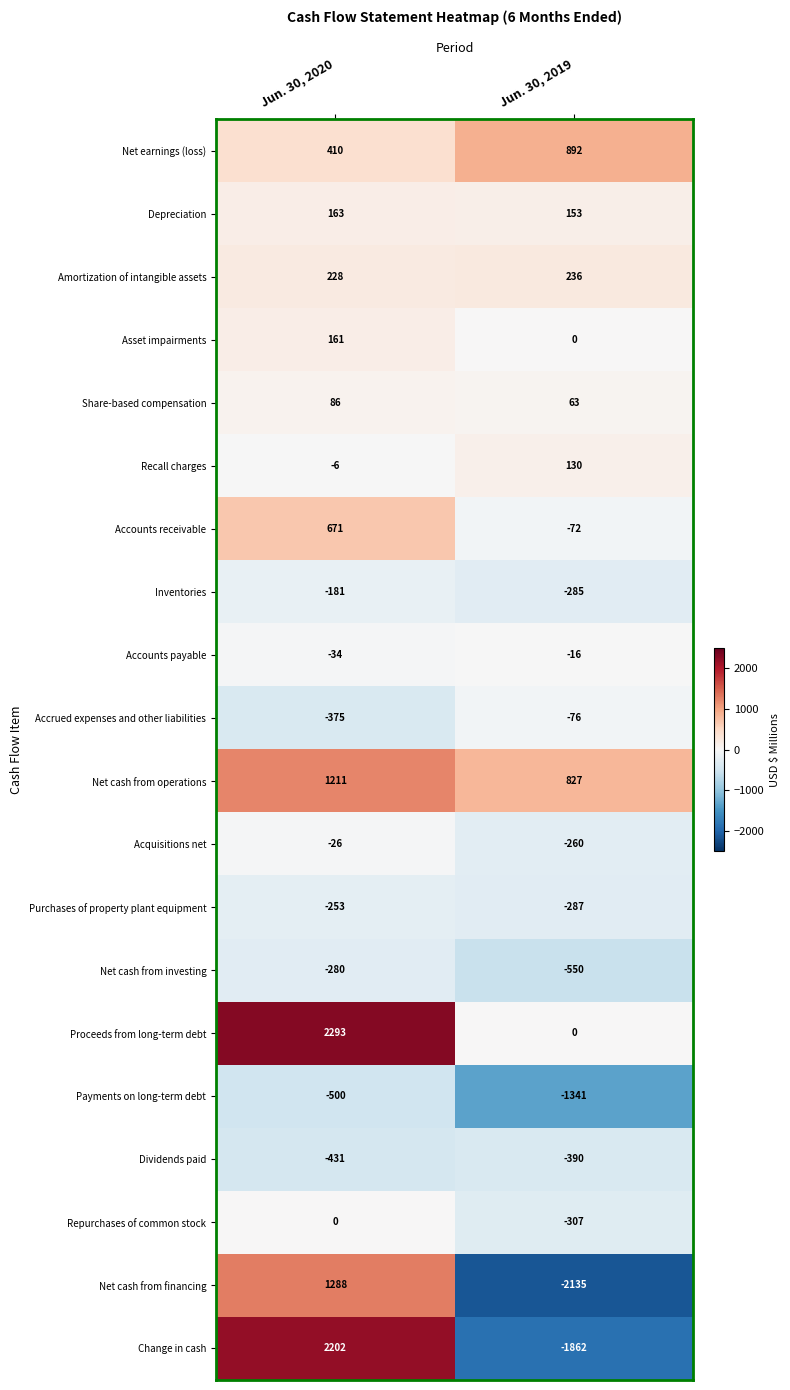

Rank the series at Jun. 30, 2020 from lowest to highest value.

Payments on long-term debt, Dividends paid, Accrued expenses and other liabilities, Net cash from investing, Purchases of property plant equipment, Inventories, Accounts payable, Acquisitions net, Recall charges, Repurchases of common stock, Share-based compensation, Asset impairments, Depreciation, Amortization of intangible assets, Net earnings (loss), Accounts receivable, Net cash from operations, Net cash from financing, Change in cash, Proceeds from long-term debt